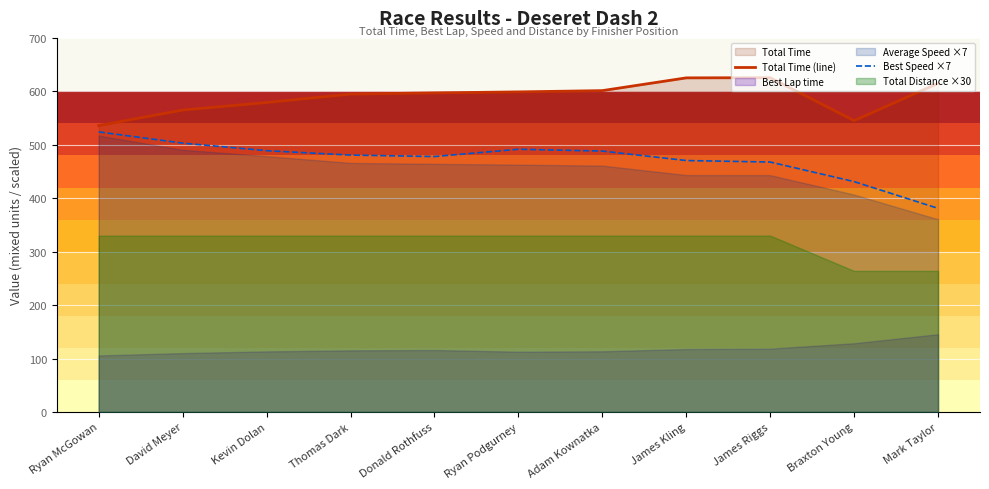

Is the value of Best Speed ×7 at David Meyer greater than the value of Total Time (line) at James Kling?

No